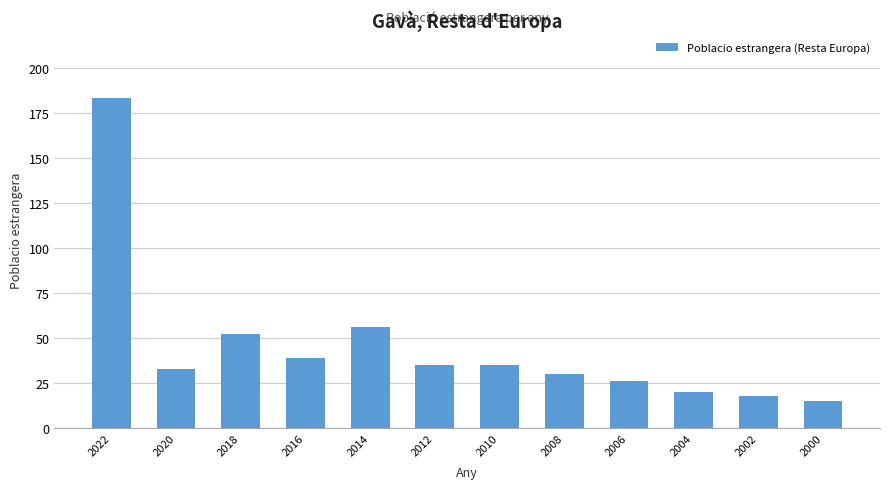

Which label corresponds to the smallest value in the chart?

2000